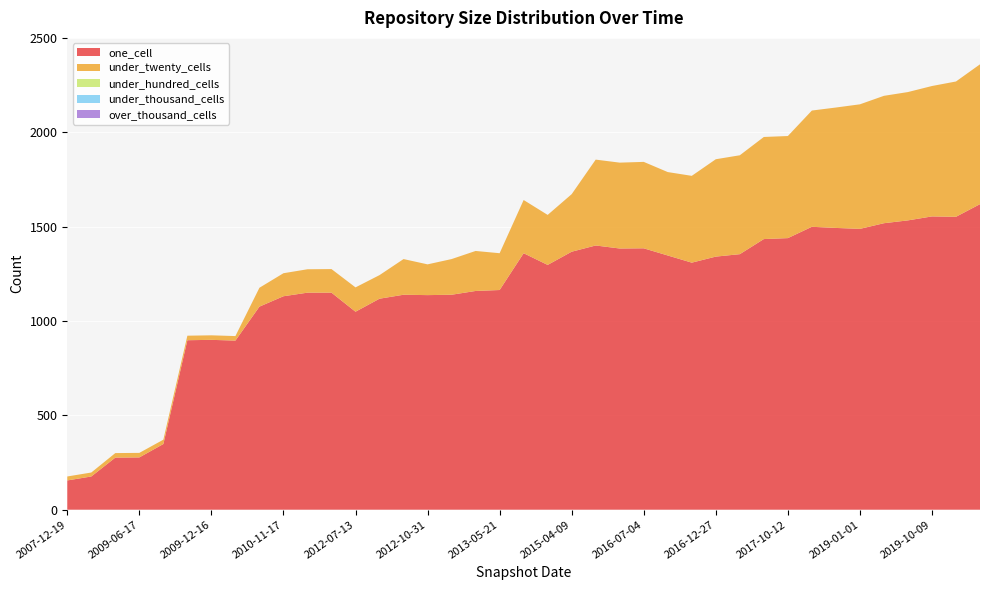

Reading left to right, transcribe all the data shown in this chart.

one_cell: 2007-12-19=155	2008-04-01=176	2009-04-06=276	2009-06-17=277	2008-10-10=348	2009-09-25=898	2009-12-16=900	2010-04-01=896	2010-07-26=1076	2010-11-17=1131	2011-06-10=1150	2012-01-18=1150	2012-07-13=1049	2012-03-26=1118	2012-12-11=1139	2012-10-31=1137	2013-02-20=1139	2013-09-10=1159	2013-05-21=1164	2014-09-08=1359	2014-03-28=1297	2015-04-09=1367	2015-10-01=1400	2016-04-05=1384	2016-07-04=1385	2016-01-04=1347	2016-10-07=1309	2016-12-27=1341	2017-04-12=1354	2017-07-24=1434	2017-10-12=1439	2018-04-09=1499	2018-09-28=1493	2019-01-01=1488	2019-04-06=1518	2019-07-01=1533	2019-10-09=1554	2020-01-01=1552	2020-04-01=1619
under_twenty_cells: 2007-12-19=21	2008-04-01=21	2009-04-06=24	2009-06-17=24	2008-10-10=23	2009-09-25=24	2009-12-16=24	2010-04-01=24	2010-07-26=100	2010-11-17=122	2011-06-10=124	2012-01-18=125	2012-07-13=129	2012-03-26=125	2012-12-11=189	2012-10-31=163	2013-02-20=189	2013-09-10=212	2013-05-21=195	2014-09-08=282	2014-03-28=265	2015-04-09=305	2015-10-01=455	2016-04-05=455	2016-07-04=458	2016-01-04=442	2016-10-07=460	2016-12-27=516	2017-04-12=524	2017-07-24=541	2017-10-12=541	2018-04-09=616	2018-09-28=638	2019-01-01=660	2019-04-06=675	2019-07-01=680	2019-10-09=691	2020-01-01=717	2020-04-01=741
under_hundred_cells: 2007-12-19=0	2008-04-01=0	2009-04-06=0	2009-06-17=0	2008-10-10=0	2009-09-25=0	2009-12-16=0	2010-04-01=0	2010-07-26=0	2010-11-17=0	2011-06-10=0	2012-01-18=0	2012-07-13=0	2012-03-26=0	2012-12-11=0	2012-10-31=0	2013-02-20=0	2013-09-10=0	2013-05-21=0	2014-09-08=0	2014-03-28=0	2015-04-09=0	2015-10-01=0	2016-04-05=0	2016-07-04=0	2016-01-04=0	2016-10-07=0	2016-12-27=0	2017-04-12=0	2017-07-24=0	2017-10-12=0	2018-04-09=0	2018-09-28=0	2019-01-01=0	2019-04-06=0	2019-07-01=0	2019-10-09=0	2020-01-01=0	2020-04-01=0
under_thousand_cells: 2007-12-19=0	2008-04-01=0	2009-04-06=0	2009-06-17=0	2008-10-10=0	2009-09-25=0	2009-12-16=0	2010-04-01=0	2010-07-26=0	2010-11-17=0	2011-06-10=0	2012-01-18=0	2012-07-13=0	2012-03-26=0	2012-12-11=0	2012-10-31=0	2013-02-20=0	2013-09-10=0	2013-05-21=0	2014-09-08=0	2014-03-28=0	2015-04-09=0	2015-10-01=0	2016-04-05=0	2016-07-04=0	2016-01-04=0	2016-10-07=0	2016-12-27=0	2017-04-12=0	2017-07-24=0	2017-10-12=0	2018-04-09=0	2018-09-28=0	2019-01-01=0	2019-04-06=0	2019-07-01=0	2019-10-09=0	2020-01-01=0	2020-04-01=0
over_thousand_cells: 2007-12-19=0	2008-04-01=0	2009-04-06=0	2009-06-17=0	2008-10-10=0	2009-09-25=0	2009-12-16=0	2010-04-01=0	2010-07-26=0	2010-11-17=0	2011-06-10=0	2012-01-18=0	2012-07-13=0	2012-03-26=0	2012-12-11=0	2012-10-31=0	2013-02-20=0	2013-09-10=0	2013-05-21=0	2014-09-08=0	2014-03-28=0	2015-04-09=0	2015-10-01=0	2016-04-05=0	2016-07-04=0	2016-01-04=0	2016-10-07=0	2016-12-27=0	2017-04-12=0	2017-07-24=0	2017-10-12=0	2018-04-09=0	2018-09-28=0	2019-01-01=0	2019-04-06=0	2019-07-01=0	2019-10-09=0	2020-01-01=0	2020-04-01=0